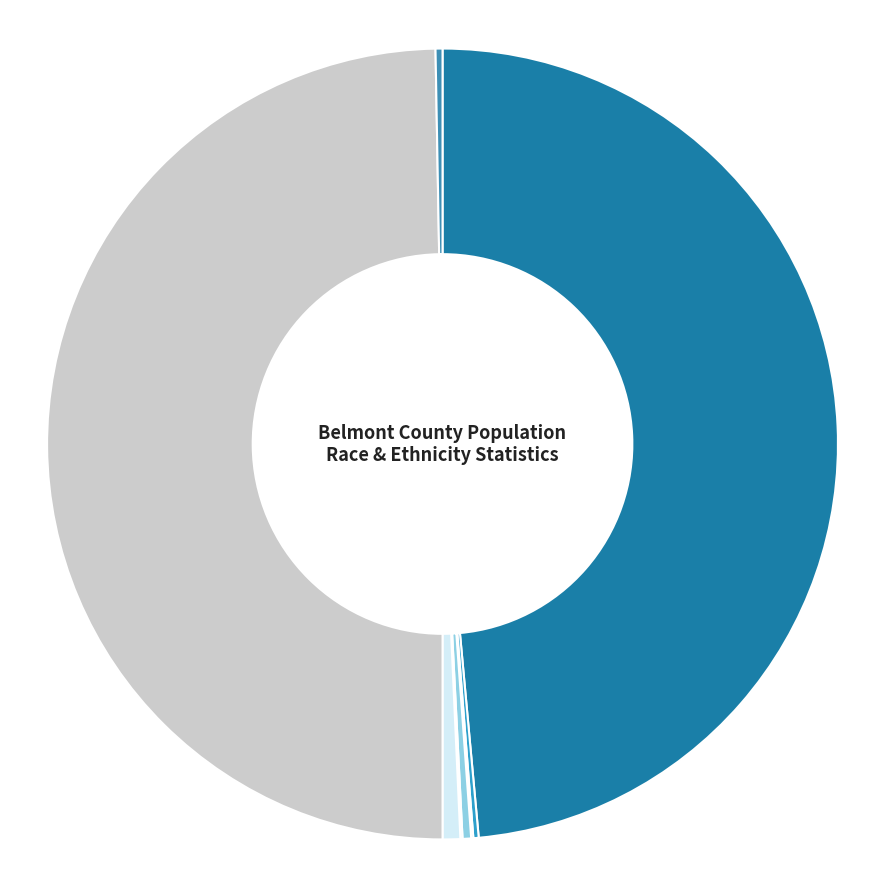

Which category has the biggest portion of the pie?

Not Hispanic or Latino